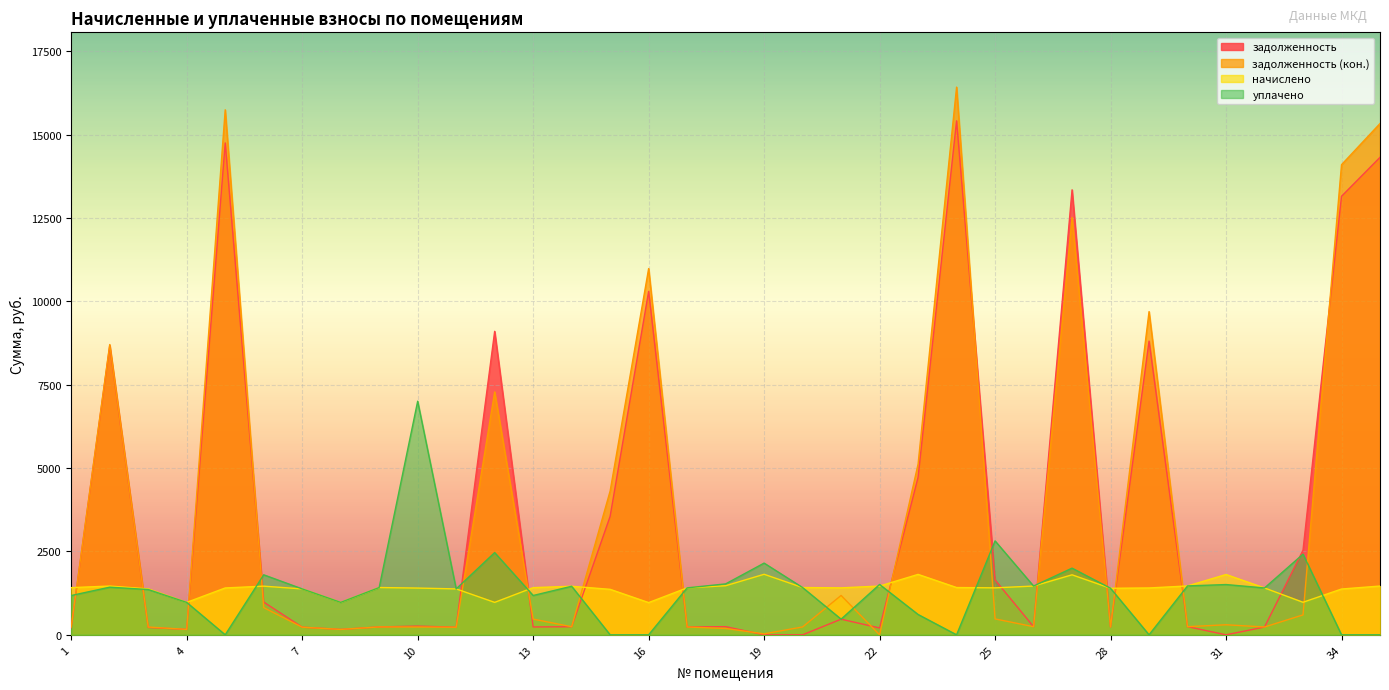

At 27, list the series in order from smallest to largest.

начислено, уплачено, задолженность (кон.), задолженность